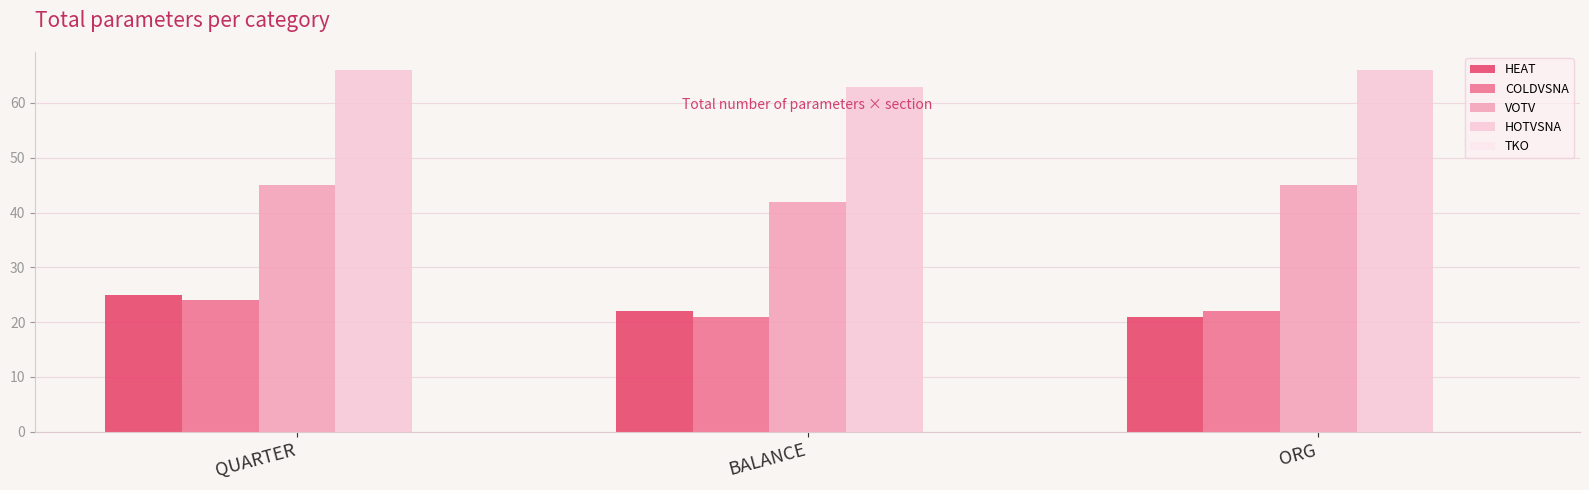

The VOTV series shows 64 at BALANCE. True or false?

False